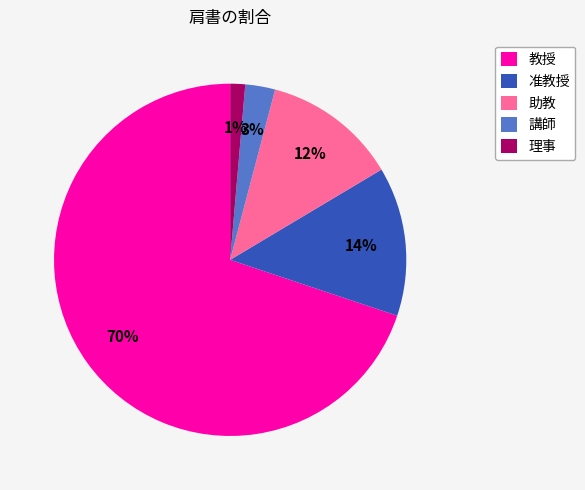

The 准教授 slice represents 6% of the pie. True or false?

False